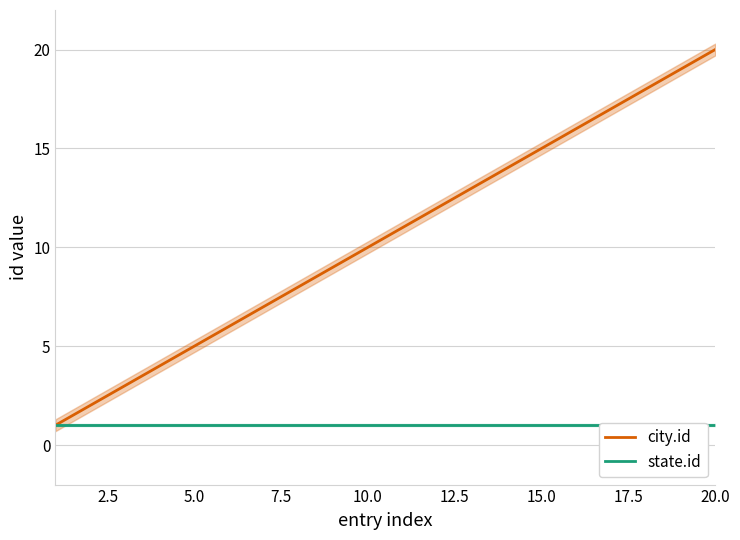

True or false: state.id has more than 2 points higher than both neighbors.

False